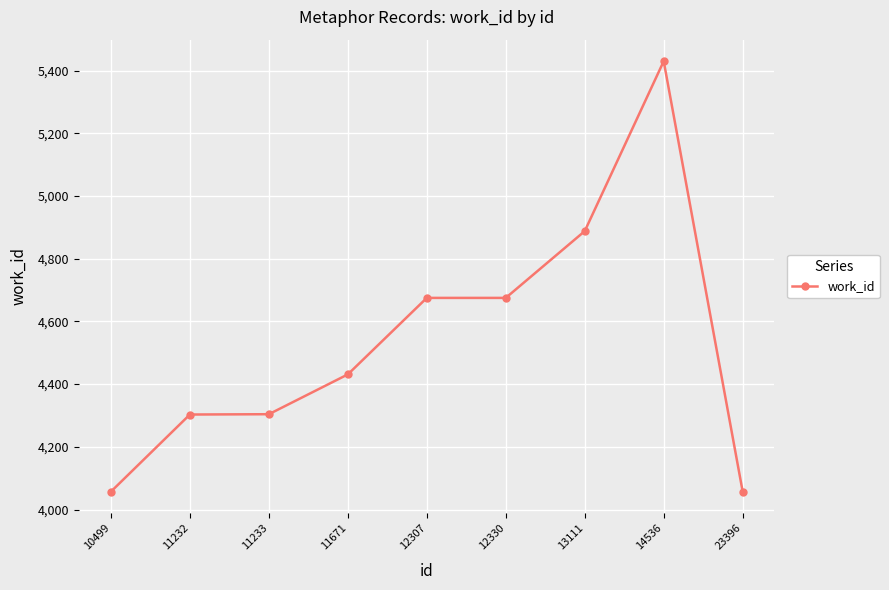

True or false: there are more than 0 points higher than both neighbors.

True